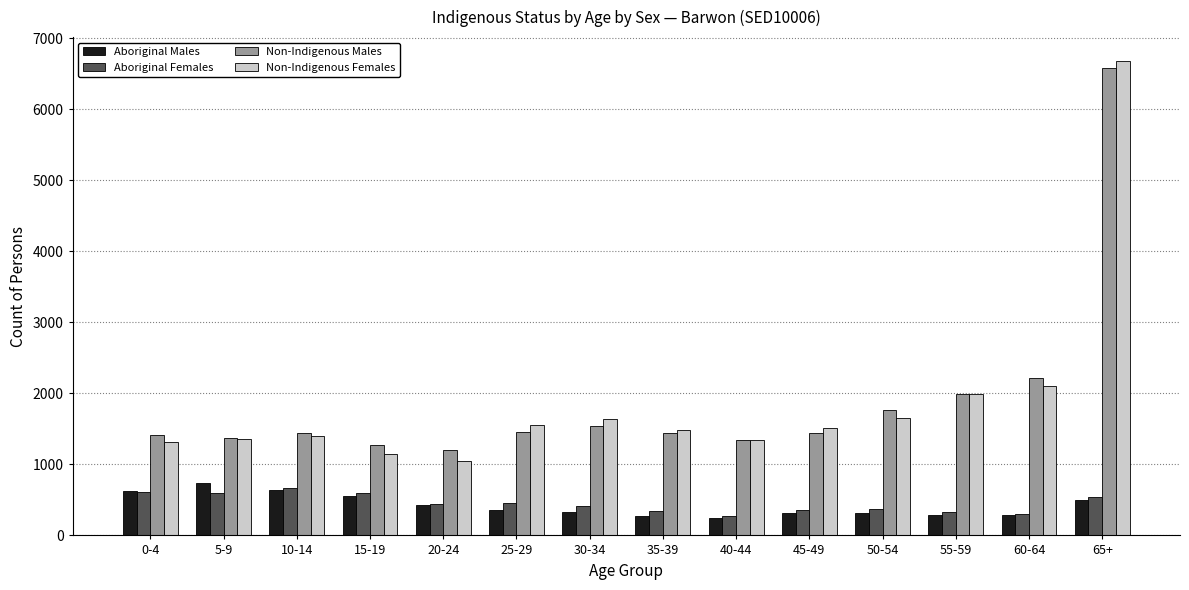

What is the sum of all Aboriginal Males values?

5893